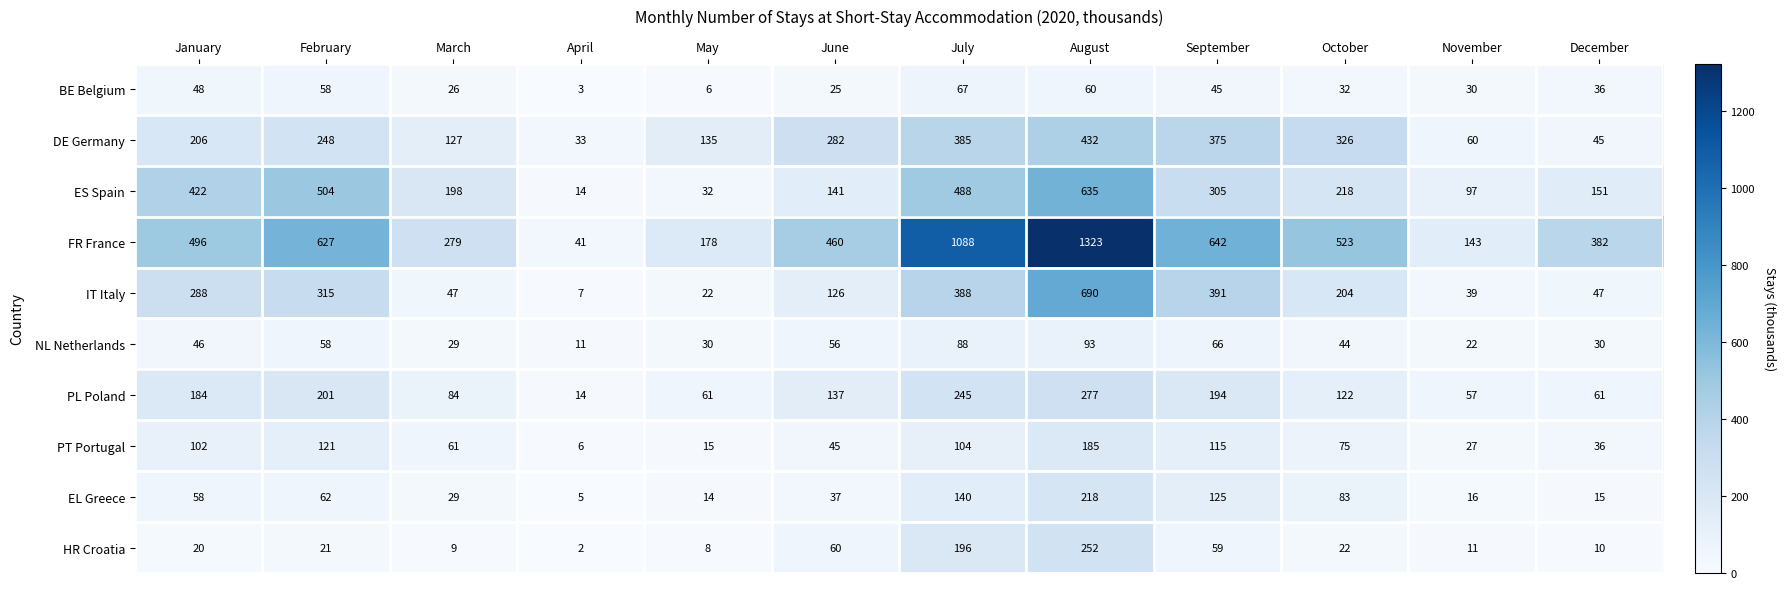

Read the IT Italy value at February, to the nearest 50.

300